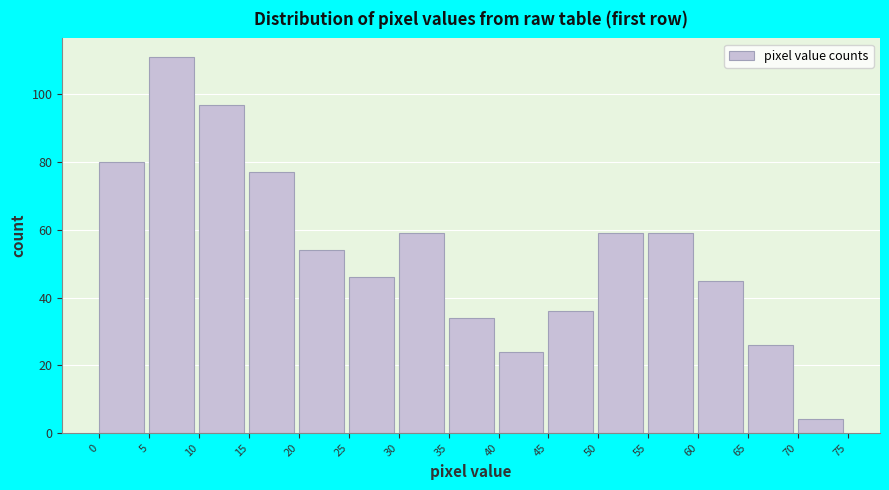

What is the height of the bar covering 50 to 55 on the x-axis? The values are not printed on the chart, so give them approximately, as read against the axis.

60